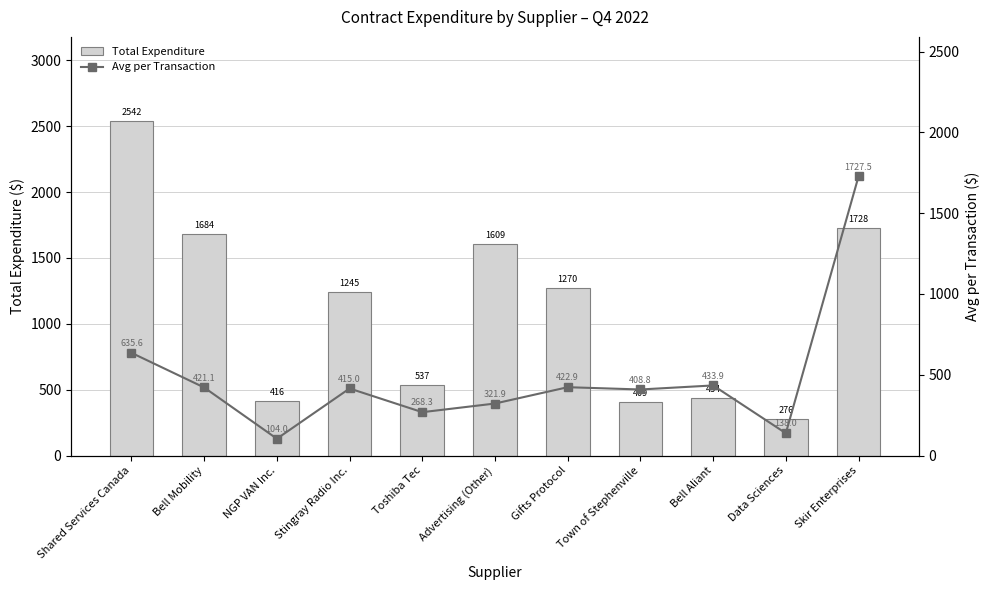

Which category has the lowest value in the Total Expenditure series?

Data Sciences